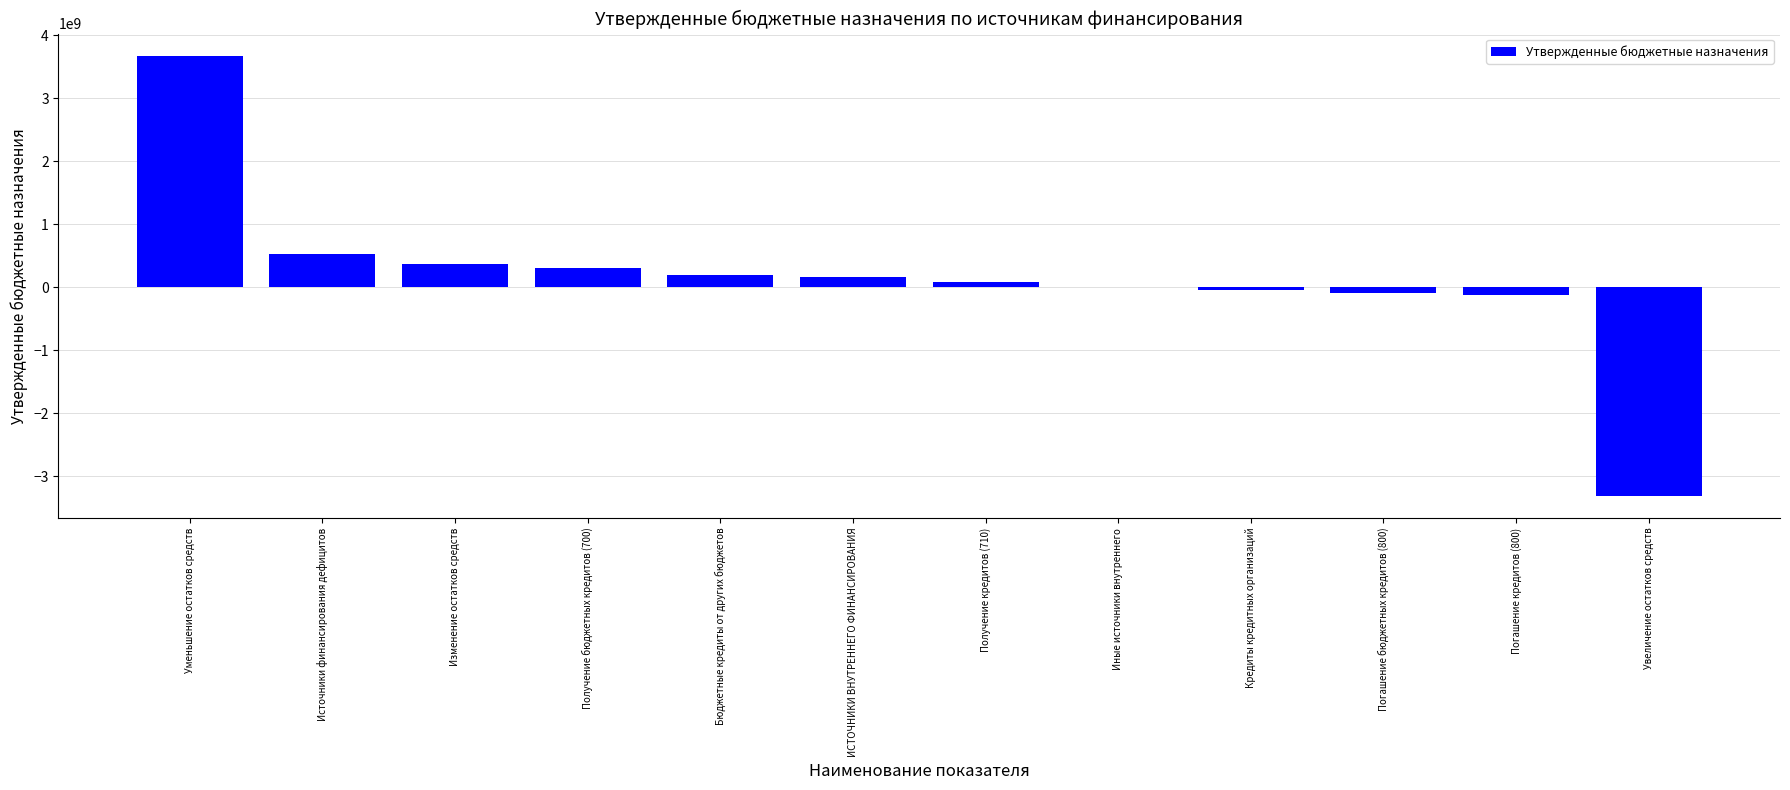

The chart shows a value of -1725326589.7 at Увеличение остатков средств. True or false?

False